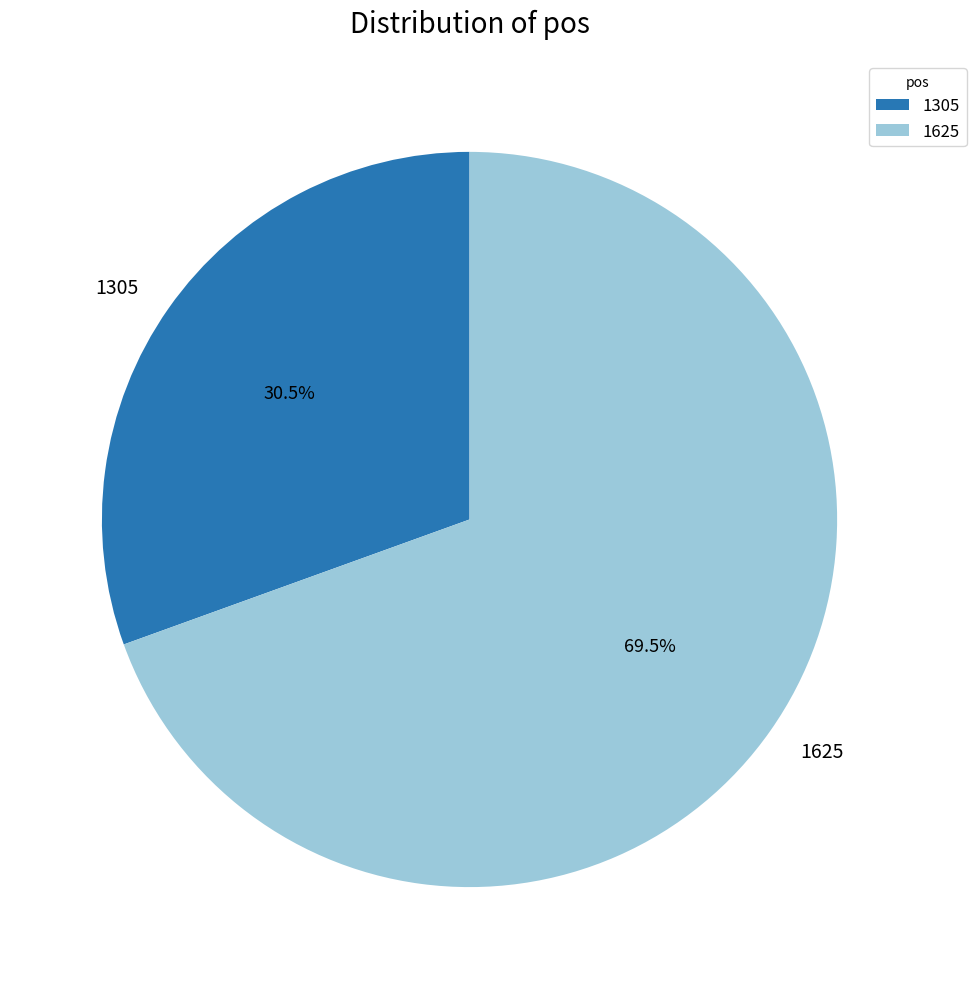

What is the total percentage of 1625 and 1305?

100.0%